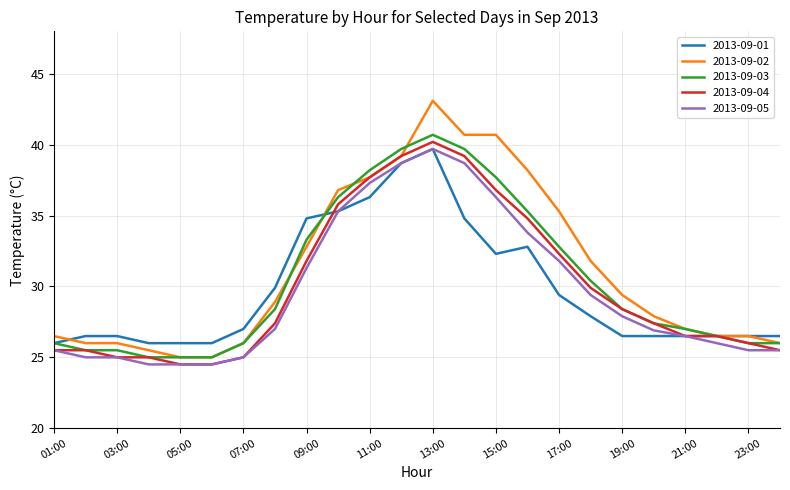

What is the highest value of the 2013-09-04 series?

40.2